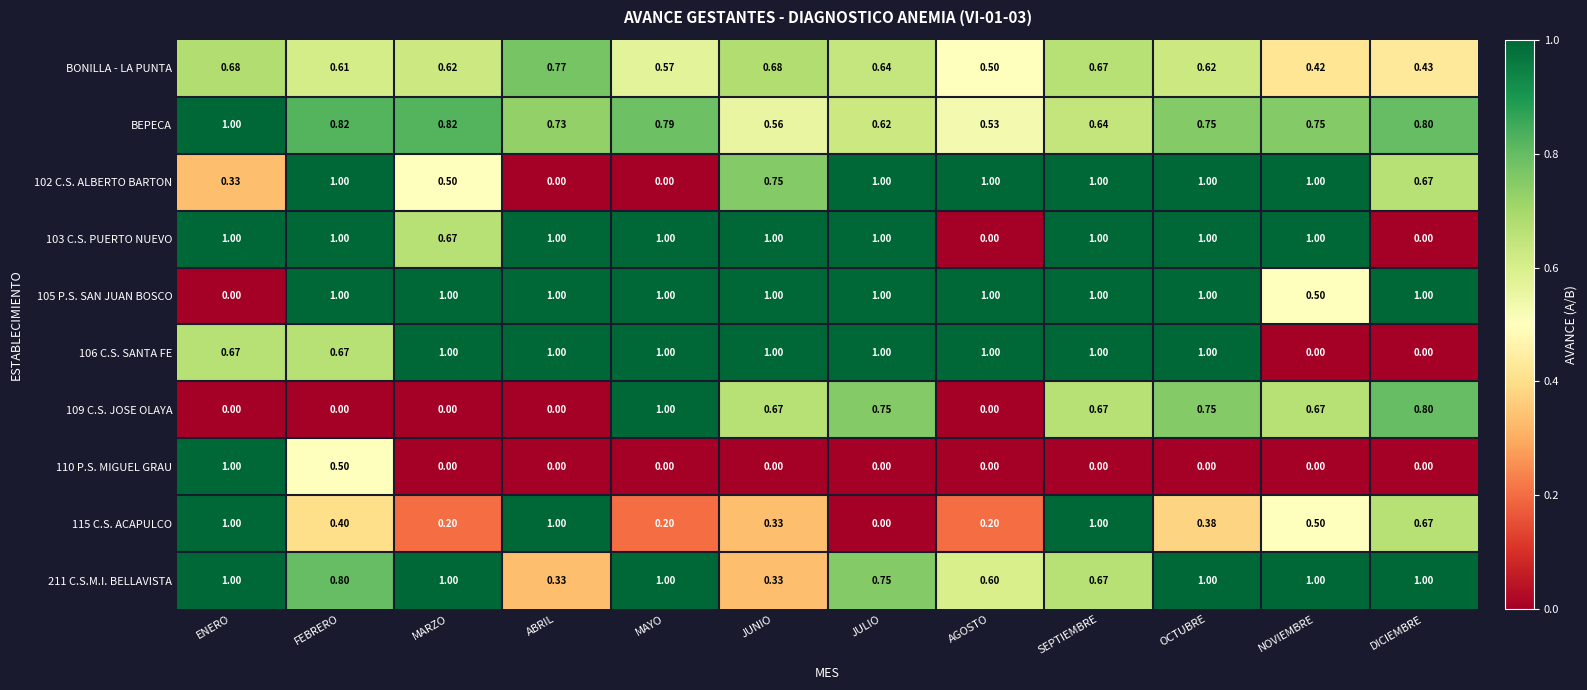

Count the number of categories in the chart.

12